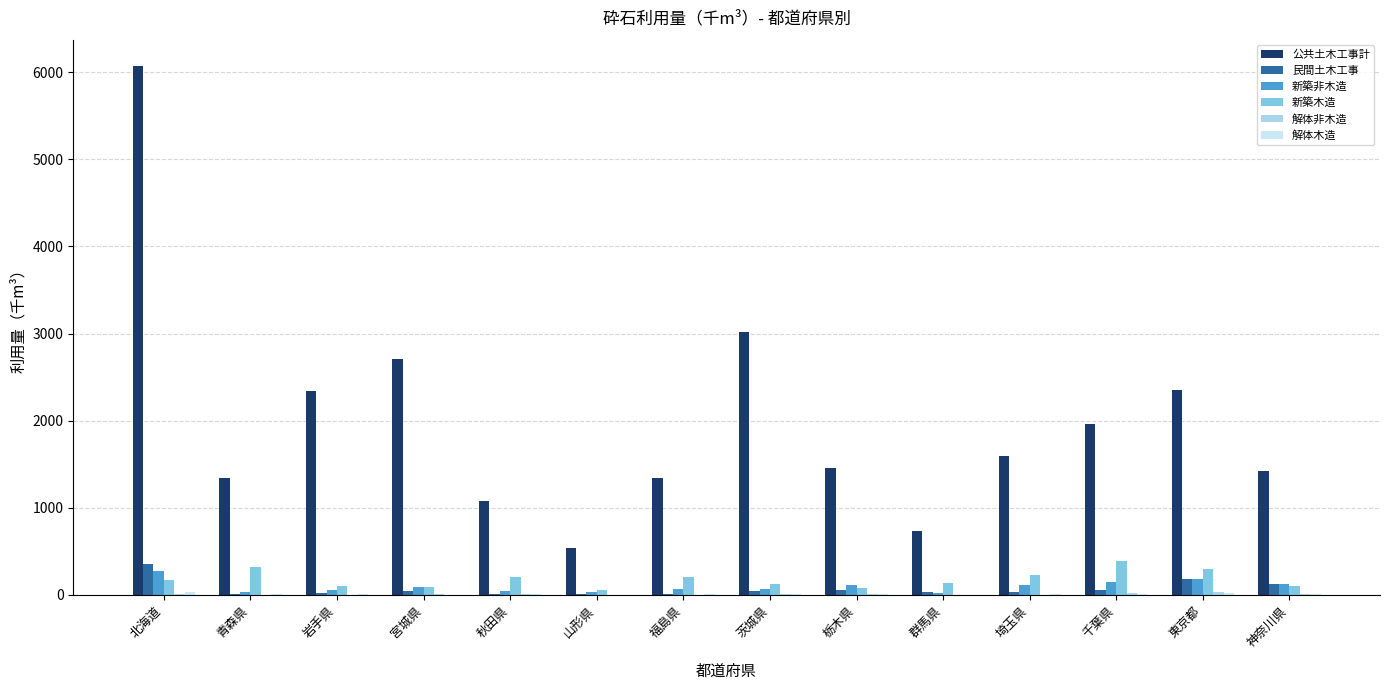

Count the number of data series in this chart.

6